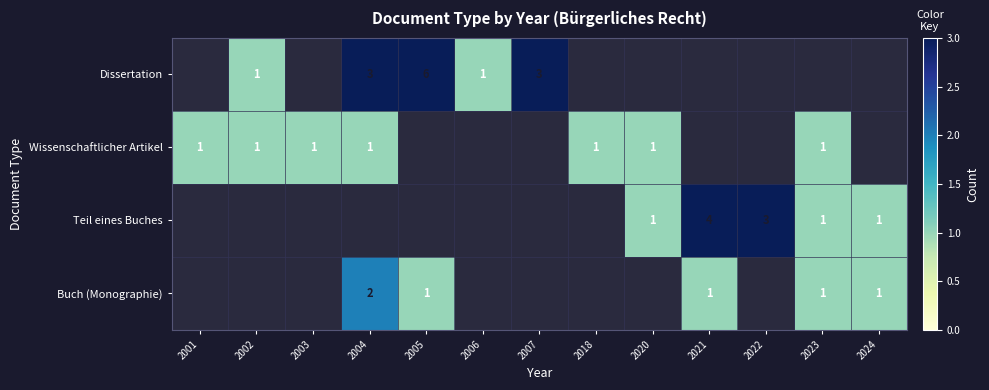

How many distinct data groups are displayed?

4